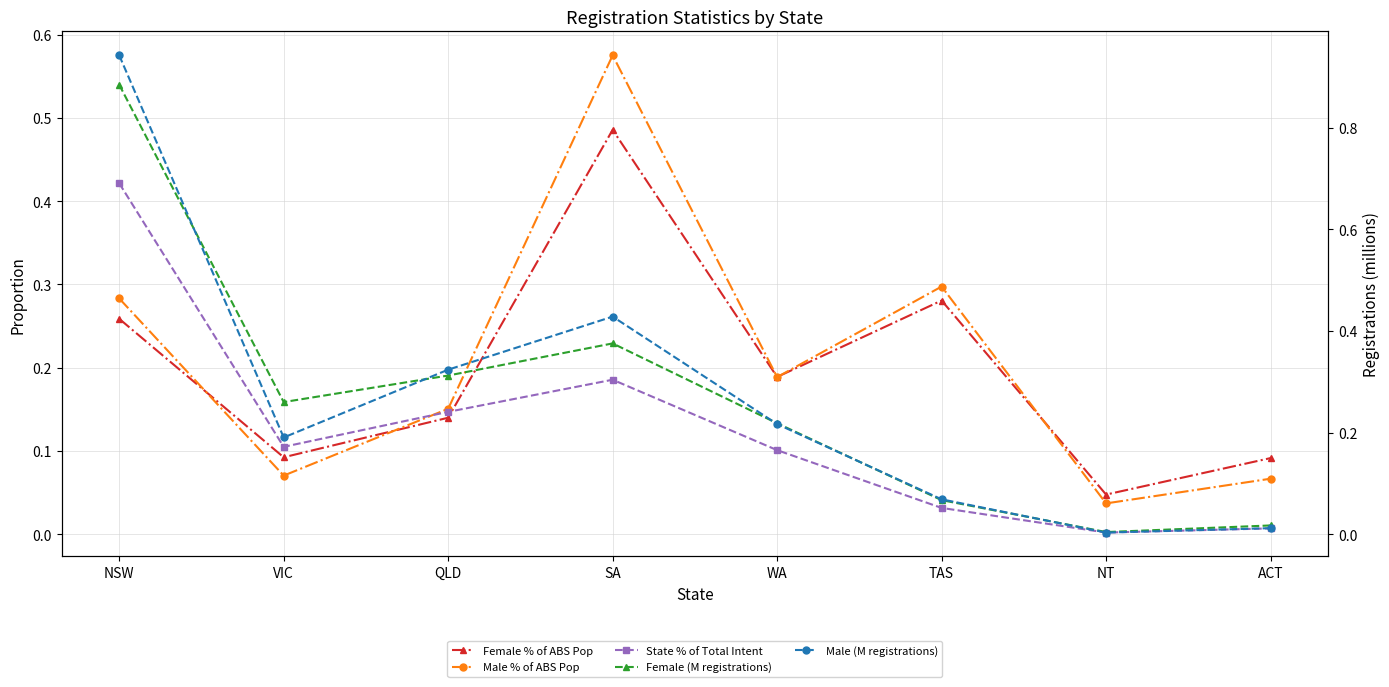

What is the sum of the Female % of ABS Pop values at ACT and TAS?

0.4